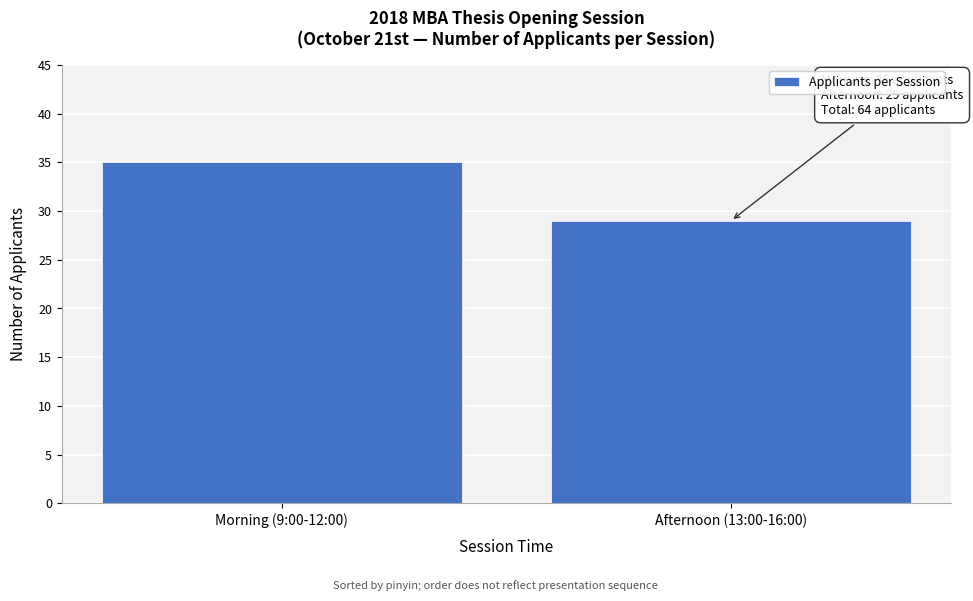

Reading left to right, list all the values displayed in this chart.

35	29